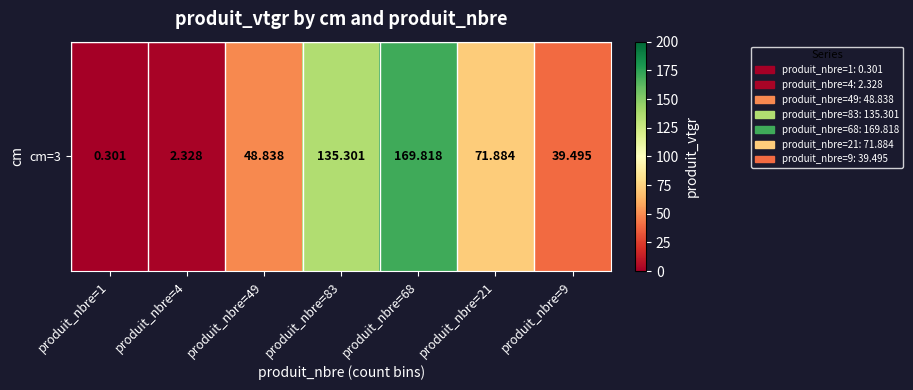

Rank the categories by value from highest to lowest.

produit_nbre=68, produit_nbre=83, produit_nbre=21, produit_nbre=49, produit_nbre=9, produit_nbre=4, produit_nbre=1